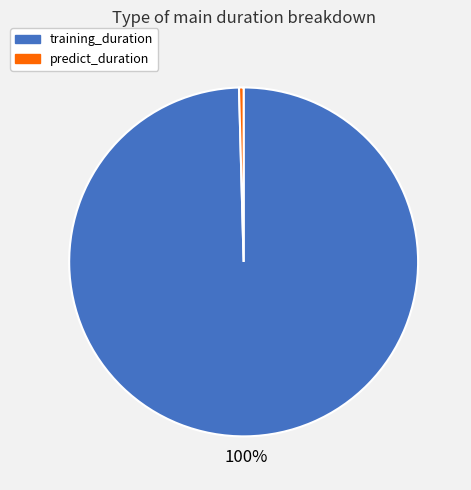

Count the number of slices in the pie.

2